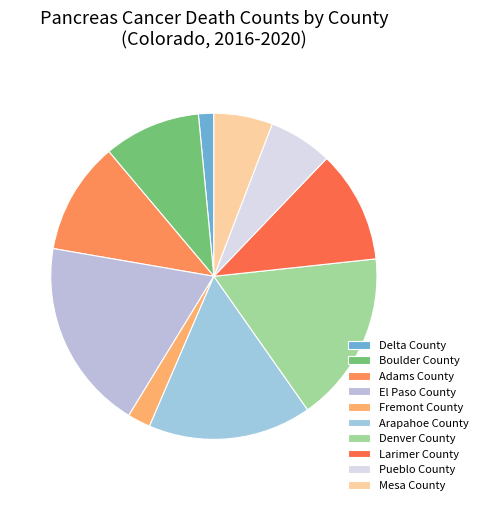

Is it true that El Paso County is 7% of the pie?

False